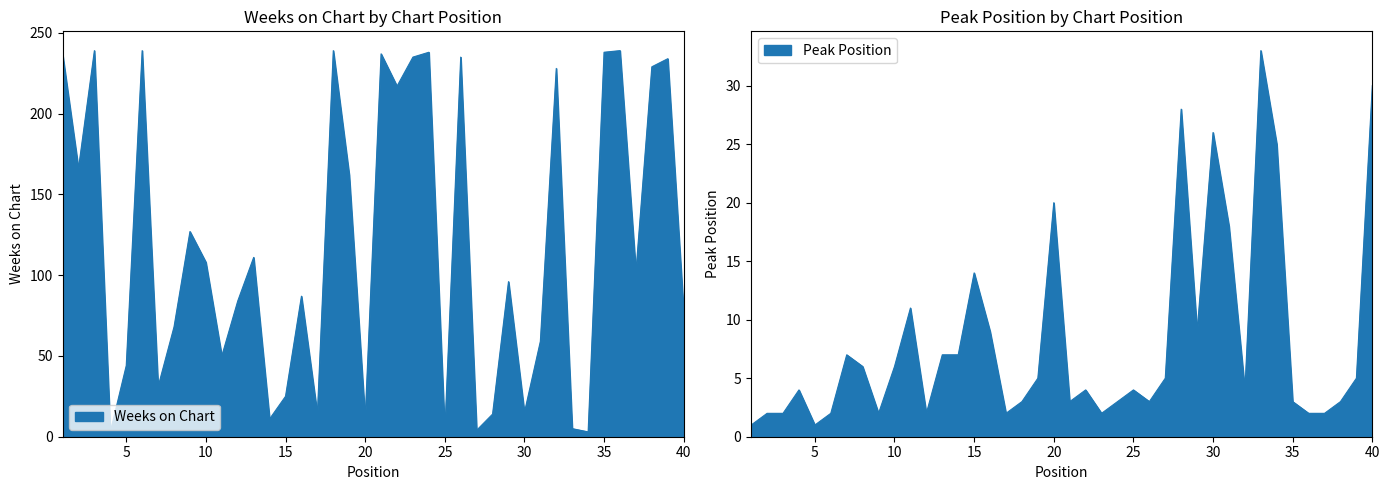

Count the number of categories in the chart.

40